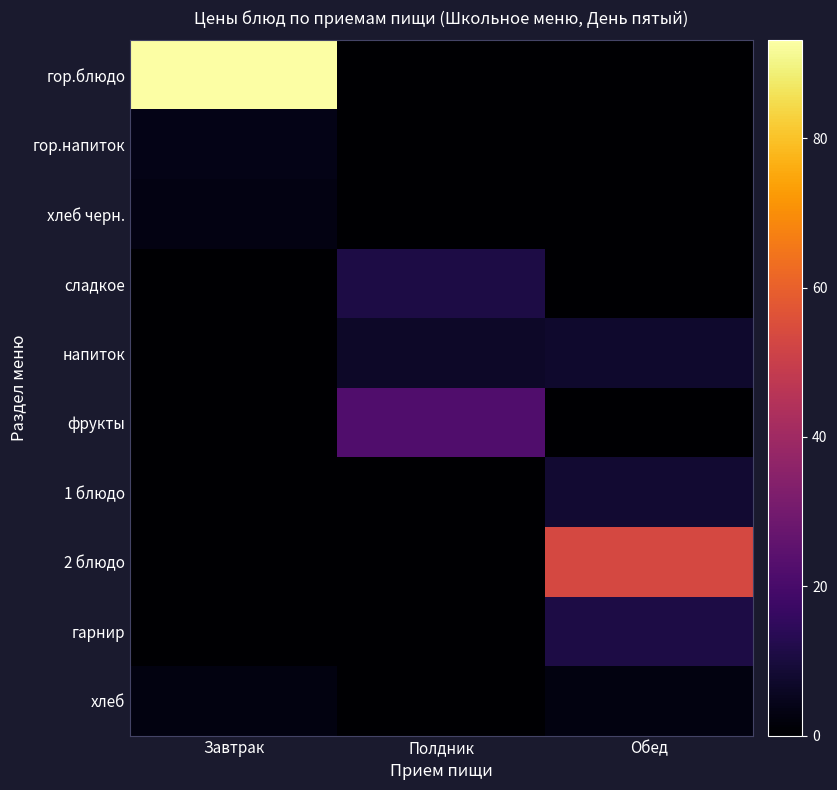

Which has a higher value, Обед or Завтрак?

Завтрак